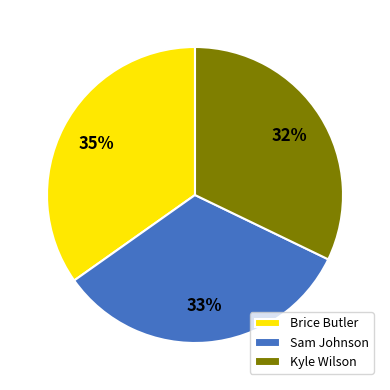

Approximately how many times larger is the value at Brice Butler compared to Kyle Wilson?

1.1